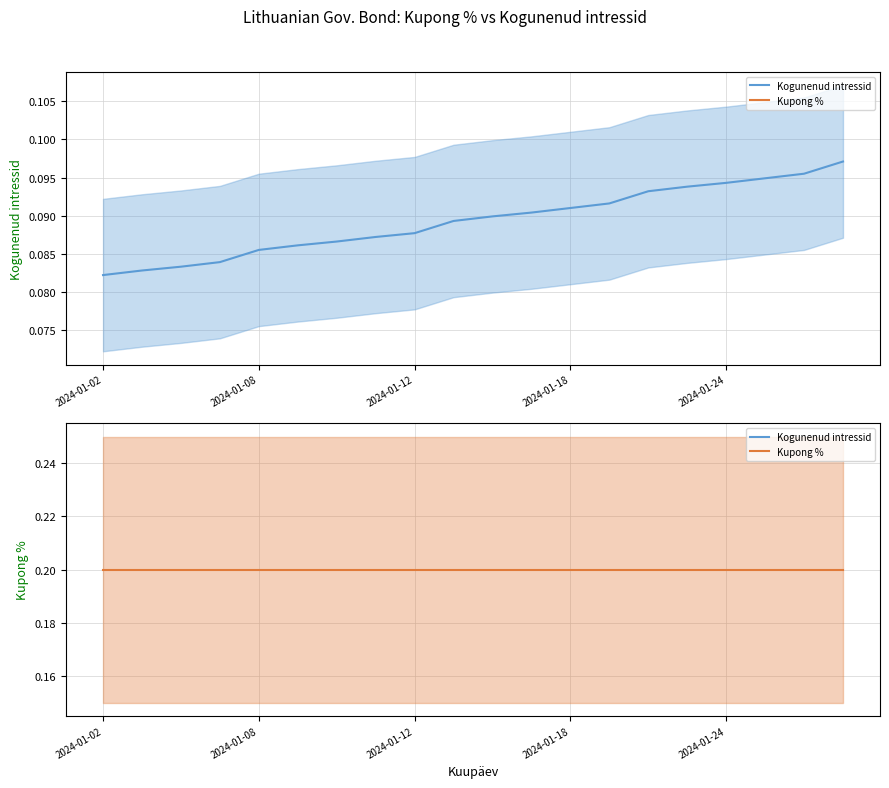

What is the total value across all series at 13?

0.3